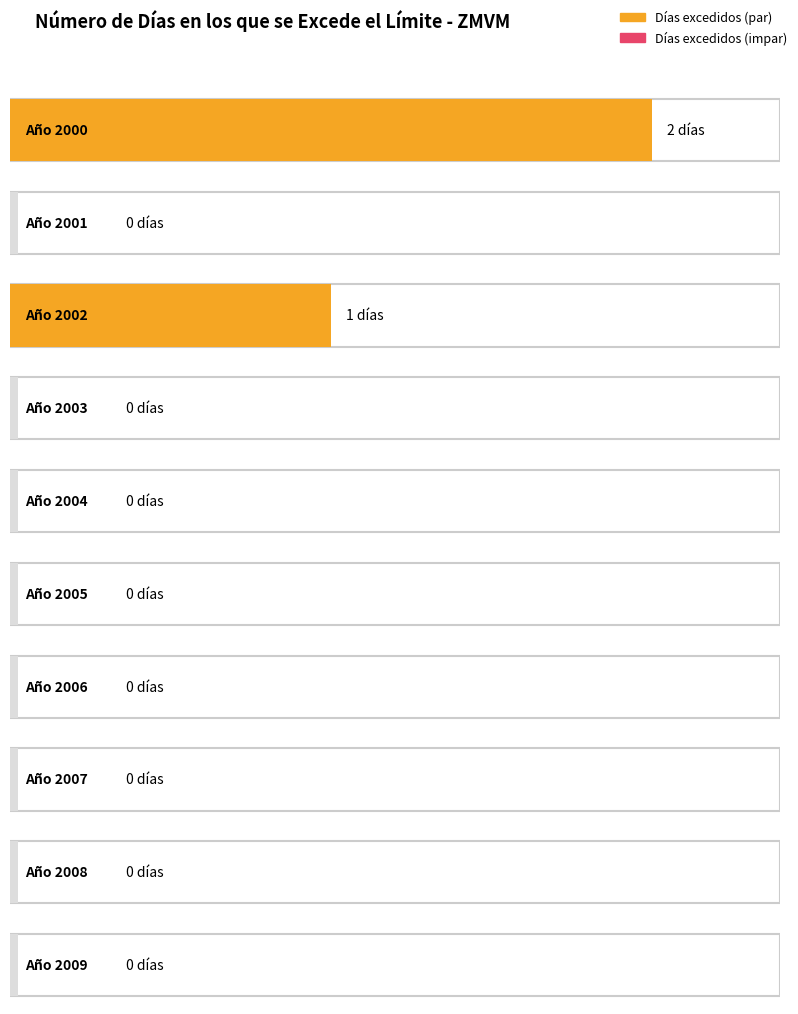

At which label is the value closest to 1?

2002